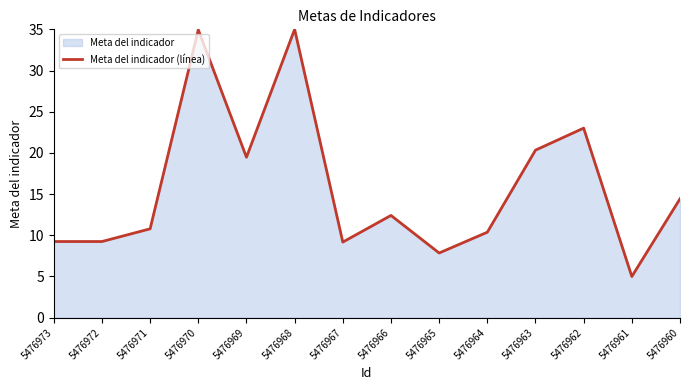

Which category has the highest value across all series?

5476968